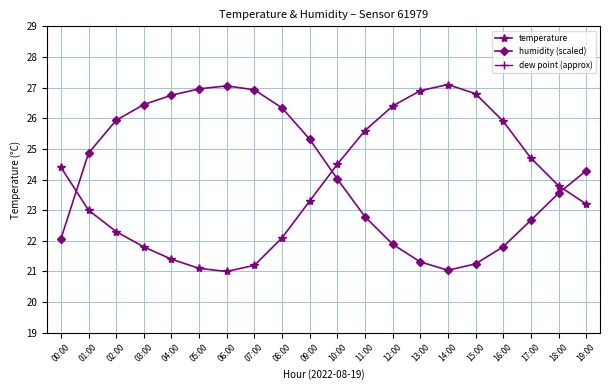

What is the total value across all series at 05:00?

64.9